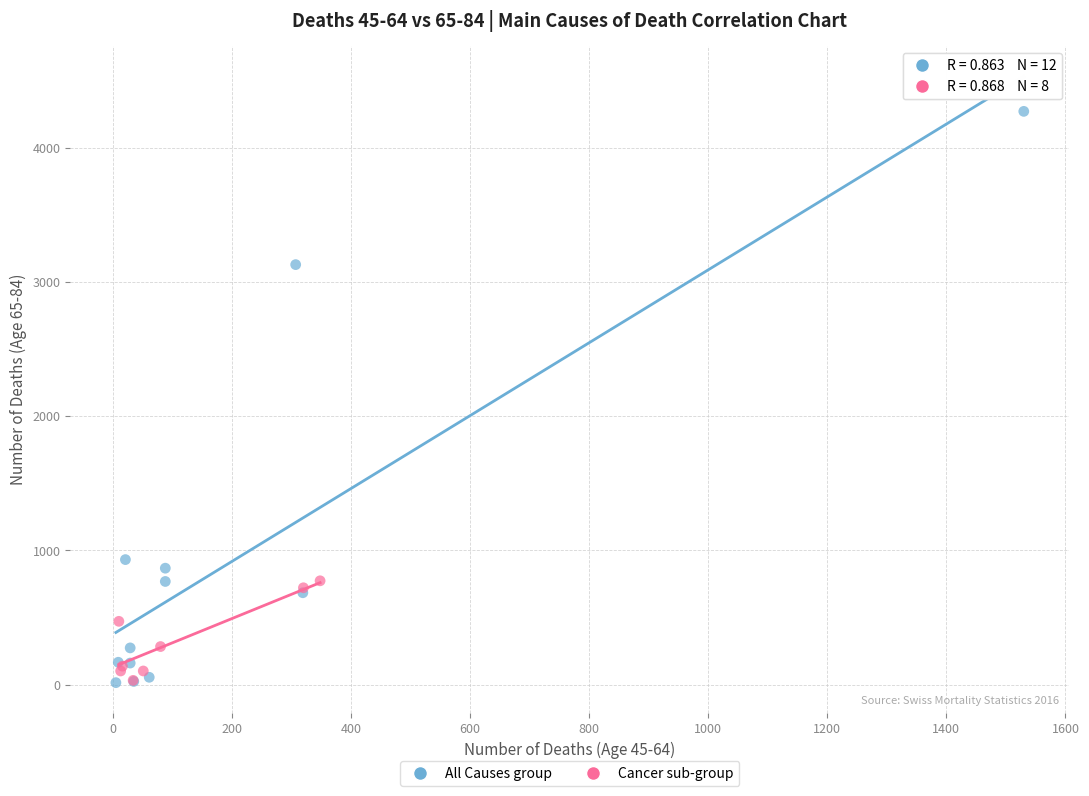

Which series reaches the maximum Y coordinate?

All Causes group